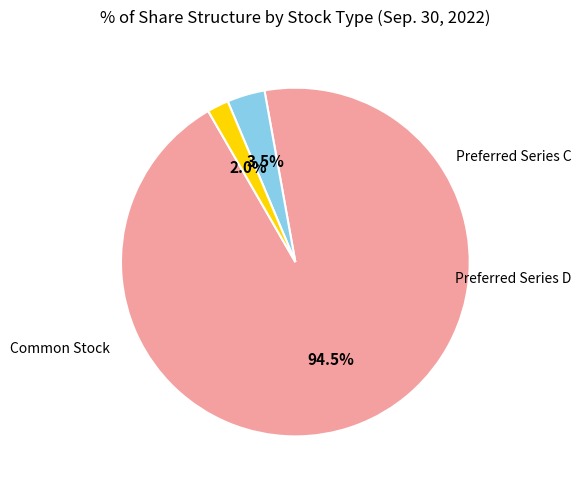

Which category accounts for the majority?

Common stock shares outstanding